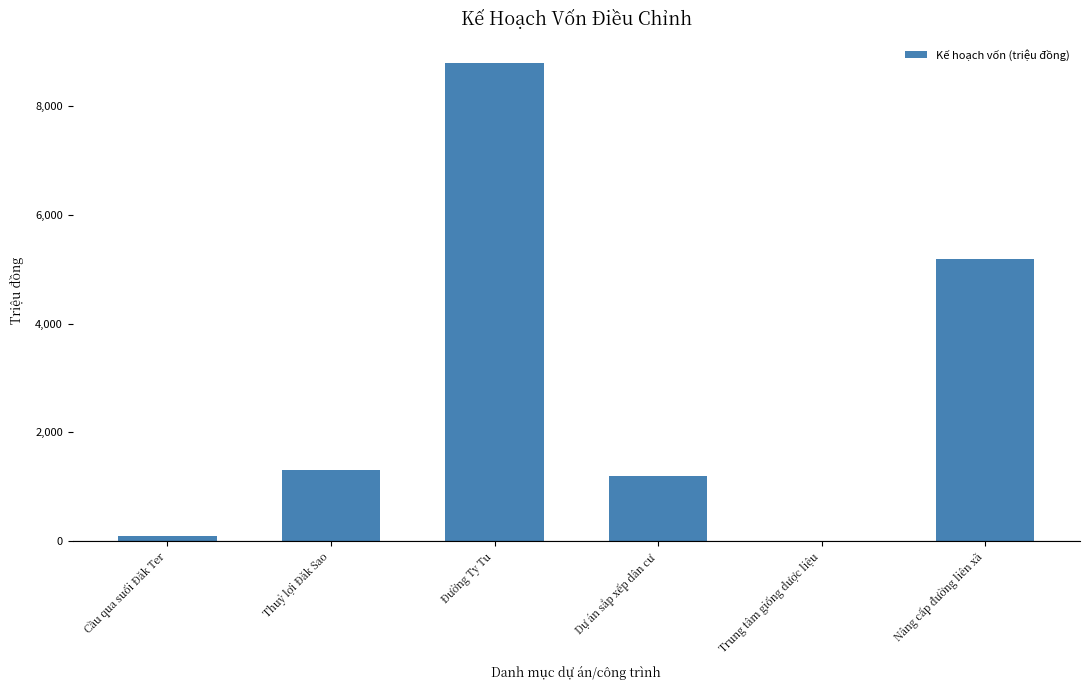

Which has a higher value, Trung tâm giống dược liệu or Đường Ty Tu?

Đường Ty Tu